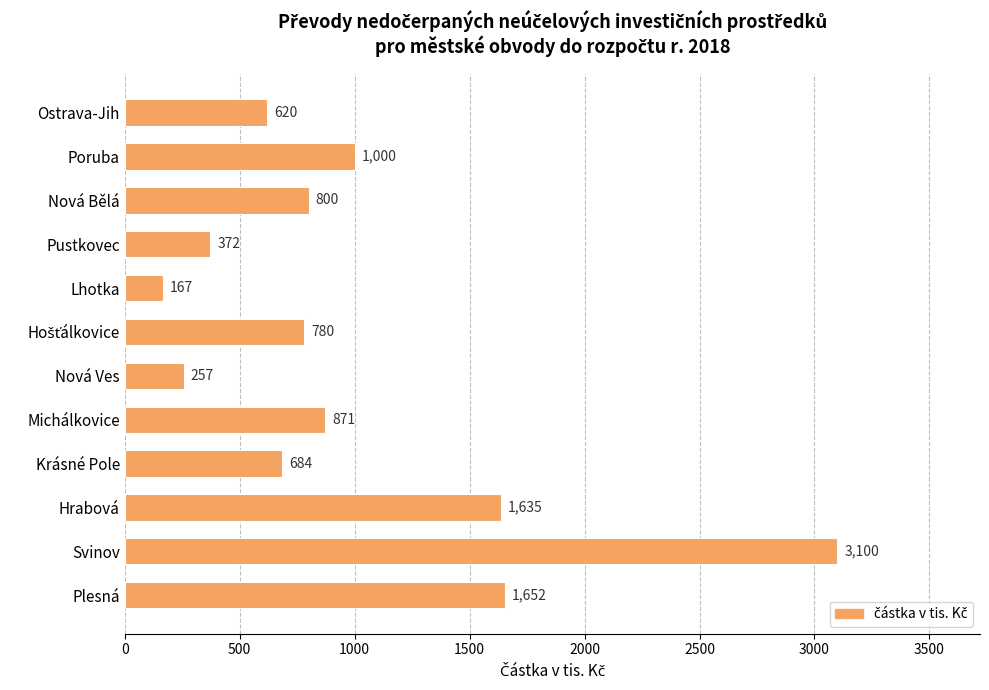

How many values are below 800?

6